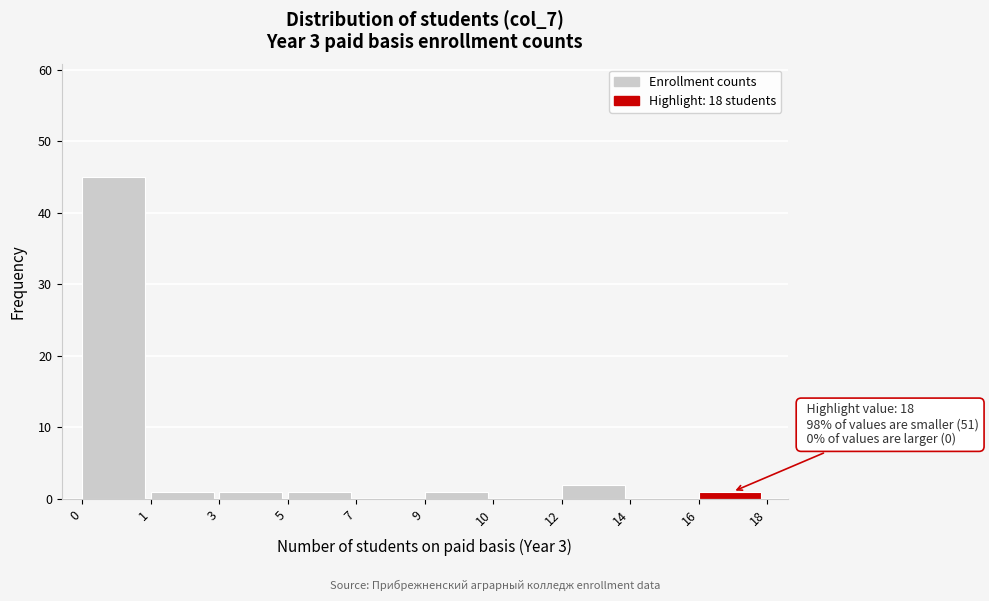

Reading left to right, transcribe all the data shown in this chart.

0=45	1=1	3=1	5=1	7=0	9=1	10=0	12=2	14=0	16=1